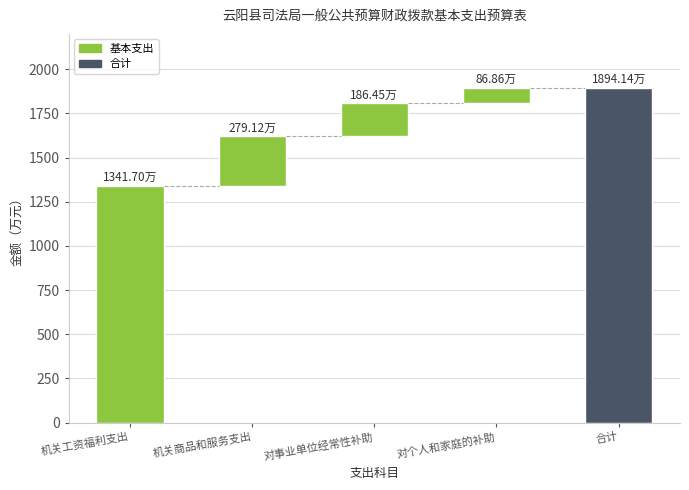

Where does the data first go above 279?

机关工资福利支出